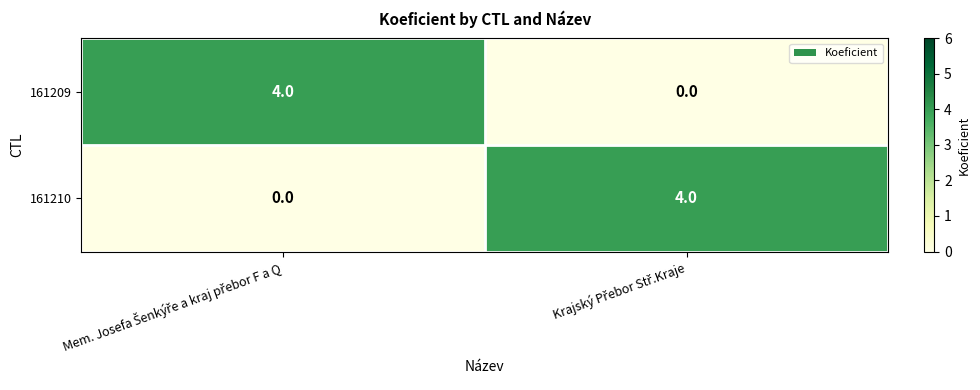

What is the difference between the maximum and minimum values in the 161210 series?

4